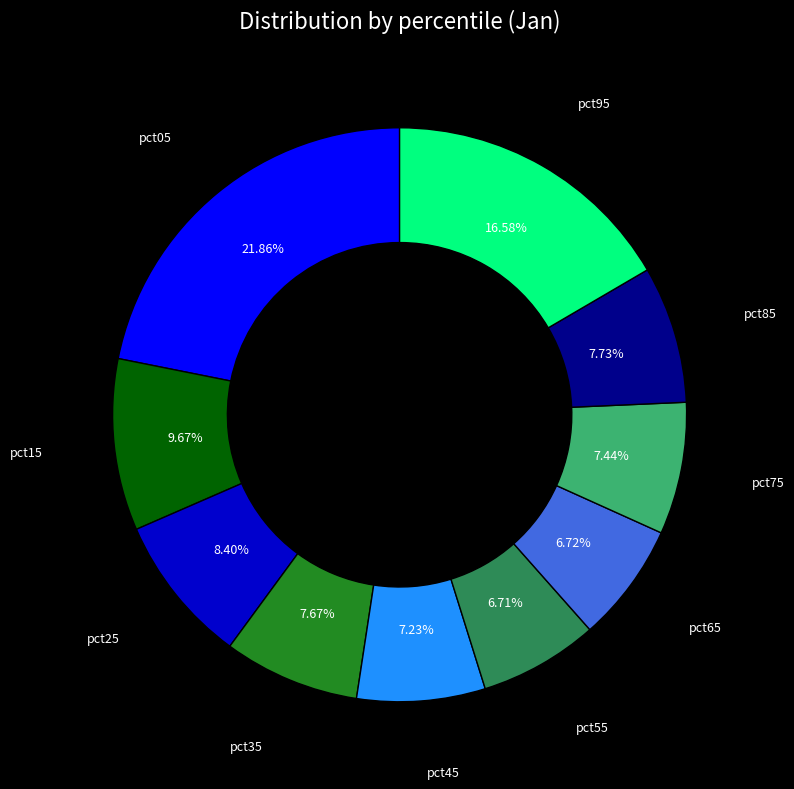

Does any single category account for the majority?

No